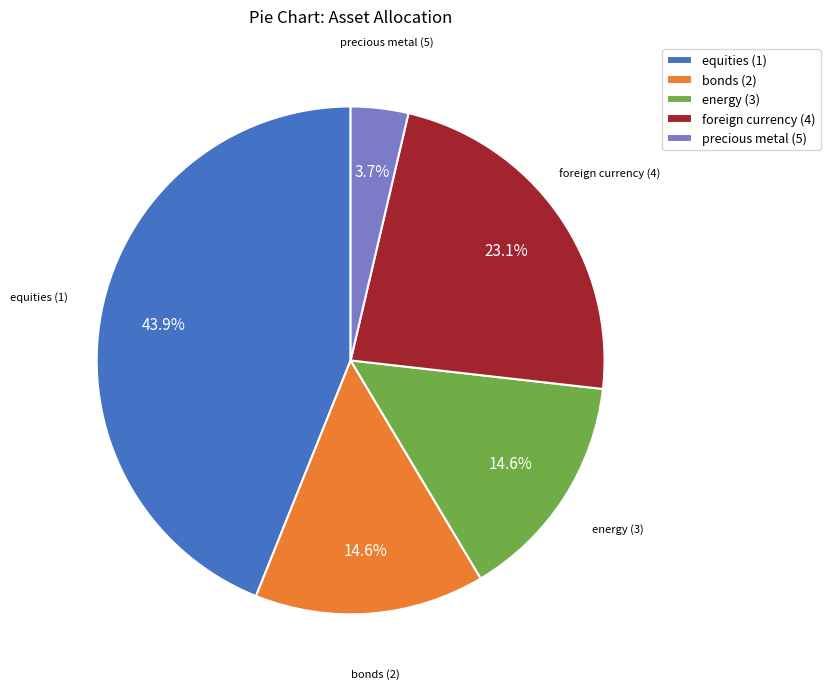

What percentage is the foreign currency (4) slice, to the nearest percent?

23%